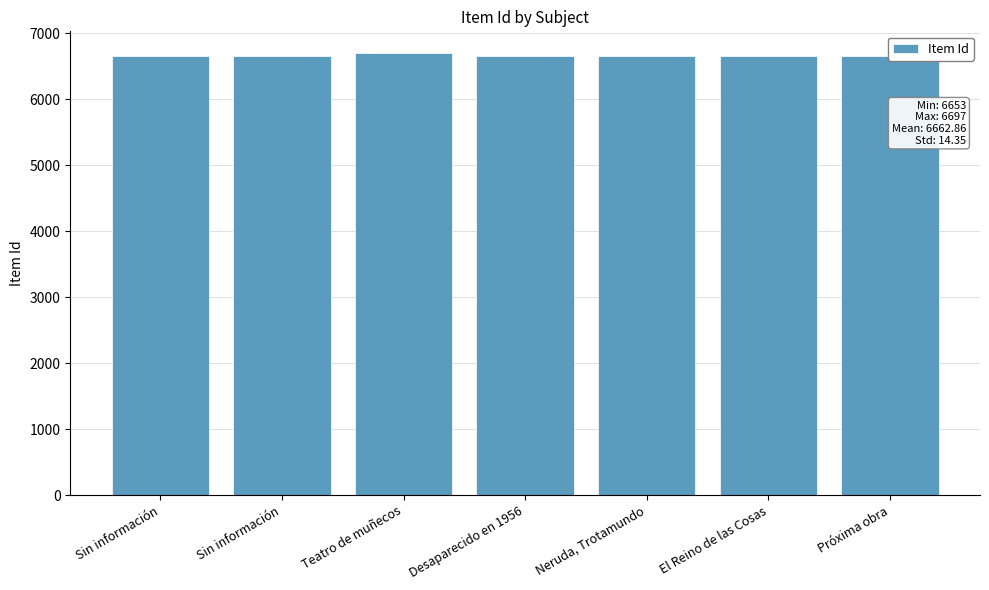

How many values are below 6657?

3